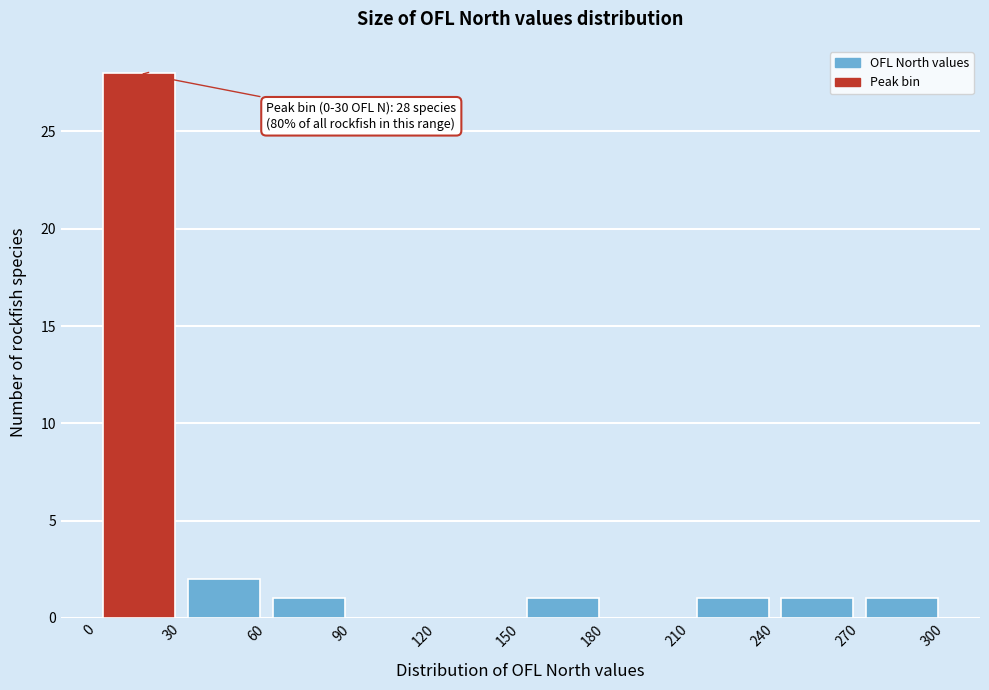

Over which range of the x-axis is the bar tallest?

0 to 30